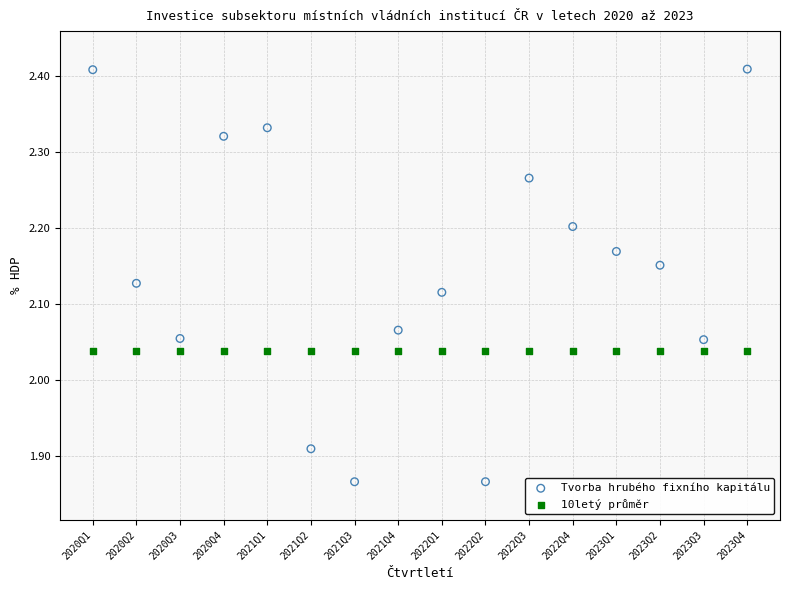

Which series reaches the maximum Y coordinate?

Tvorba hrubého fixního kapitálu